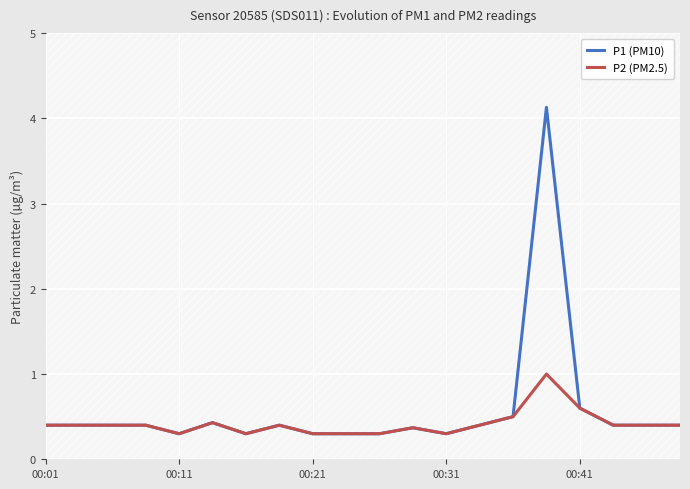

Which series has the largest total across all categories?

P1 (PM10)